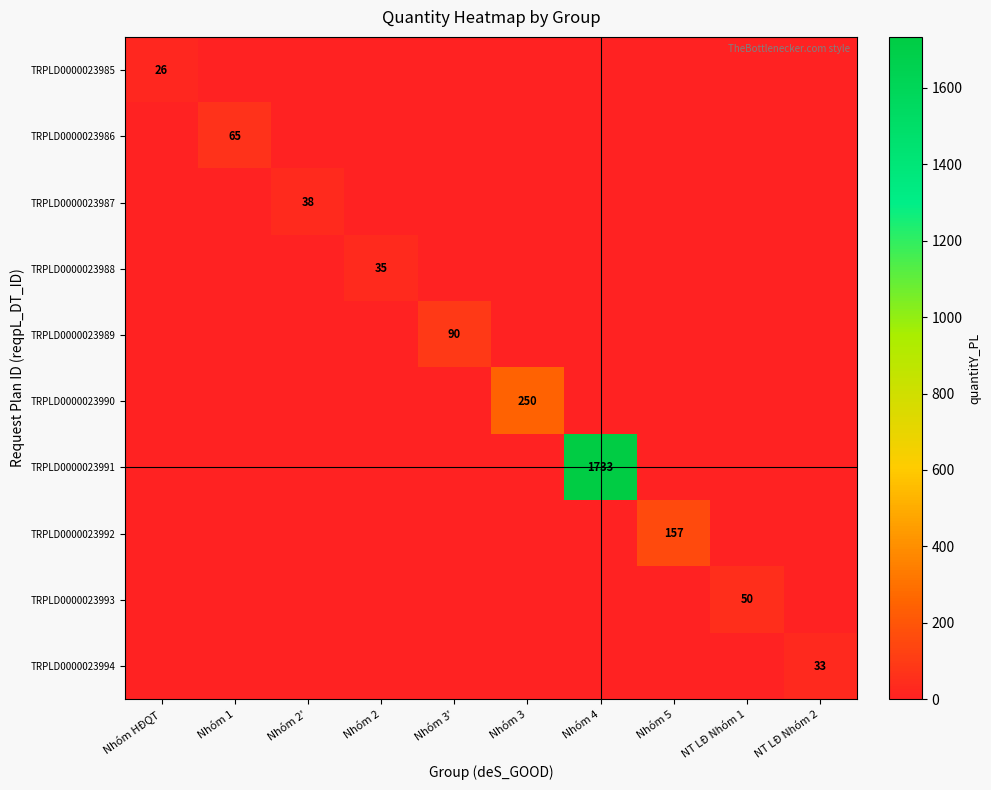

True or false: TRPLD0000023989 has a value of 90 at Nhóm 3'.

True